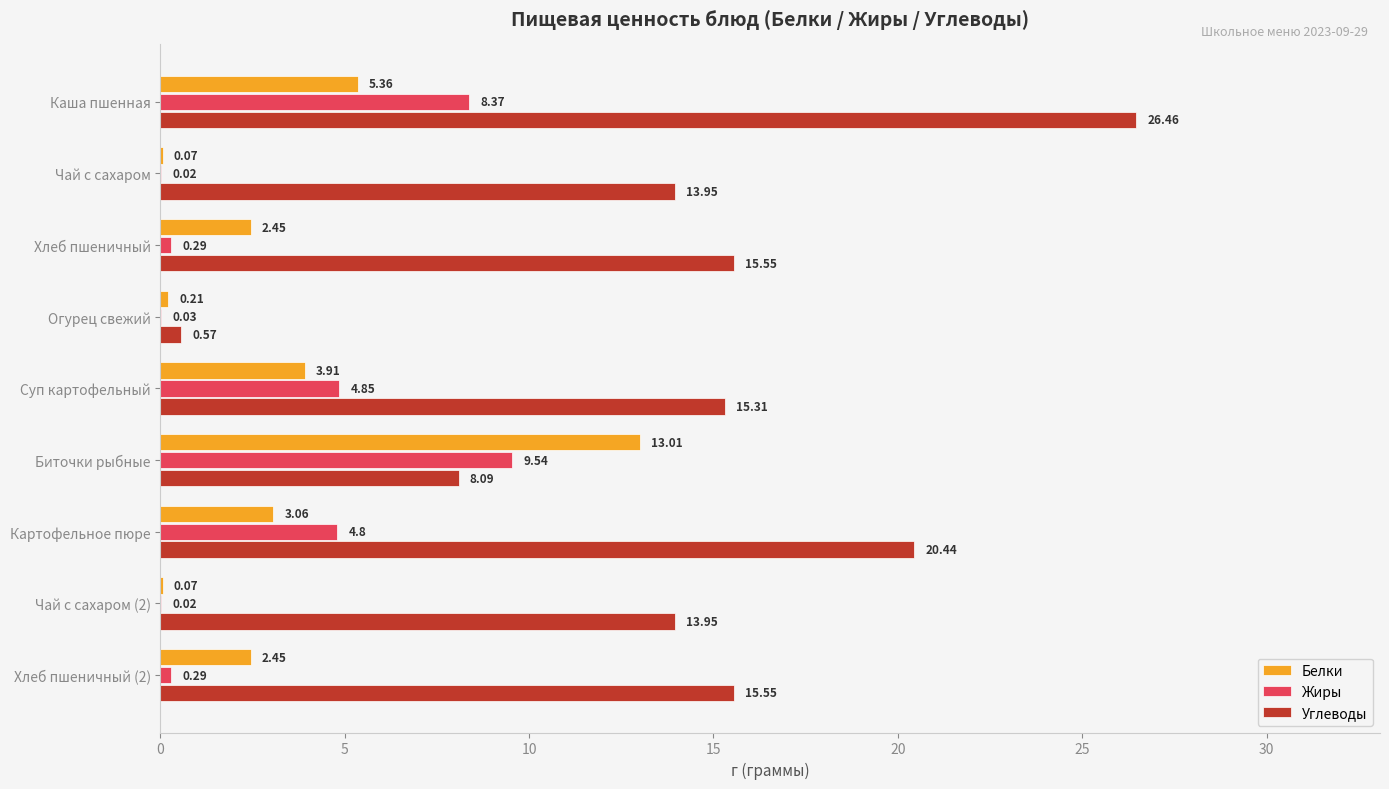

Which category has the highest value across all series?

Каша пшенная